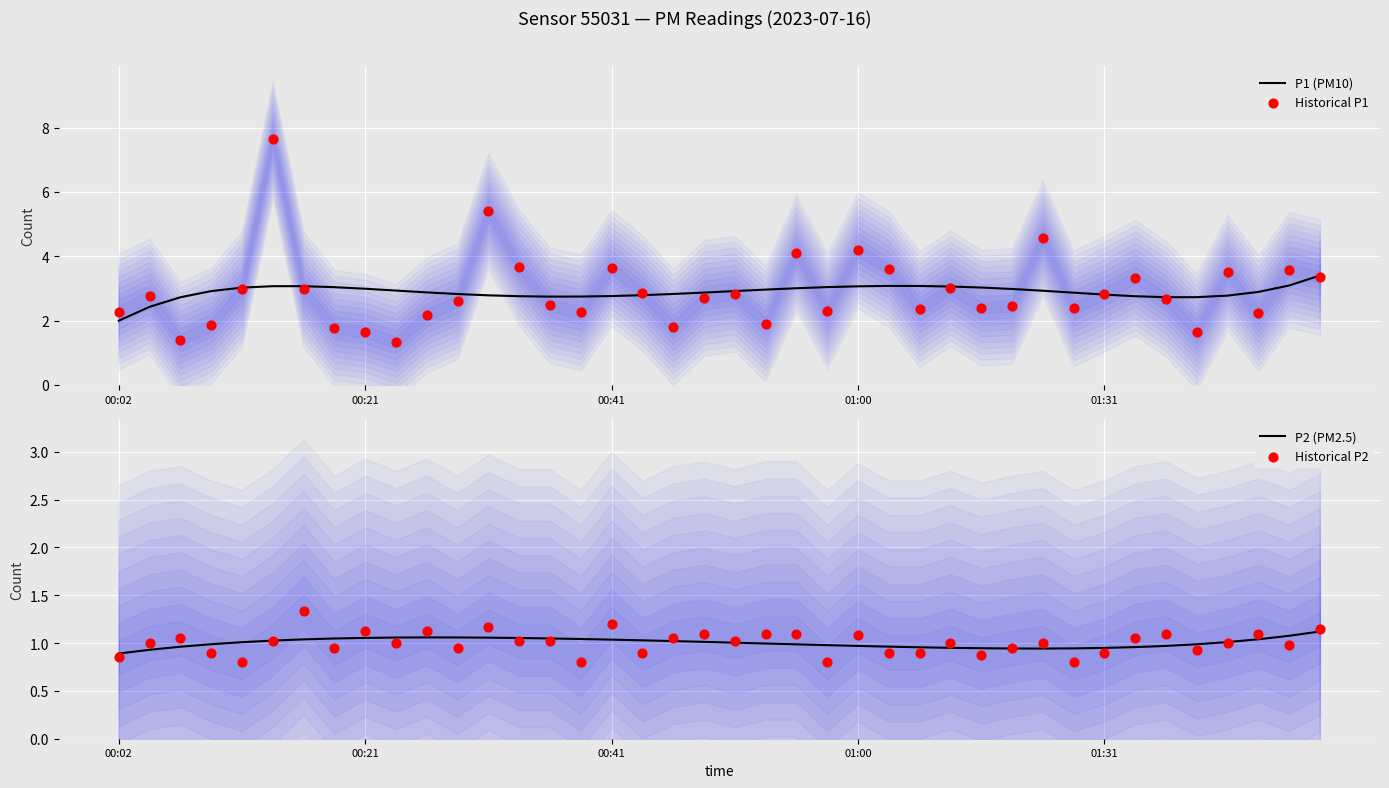

At which category is the sum across all series the highest?

5